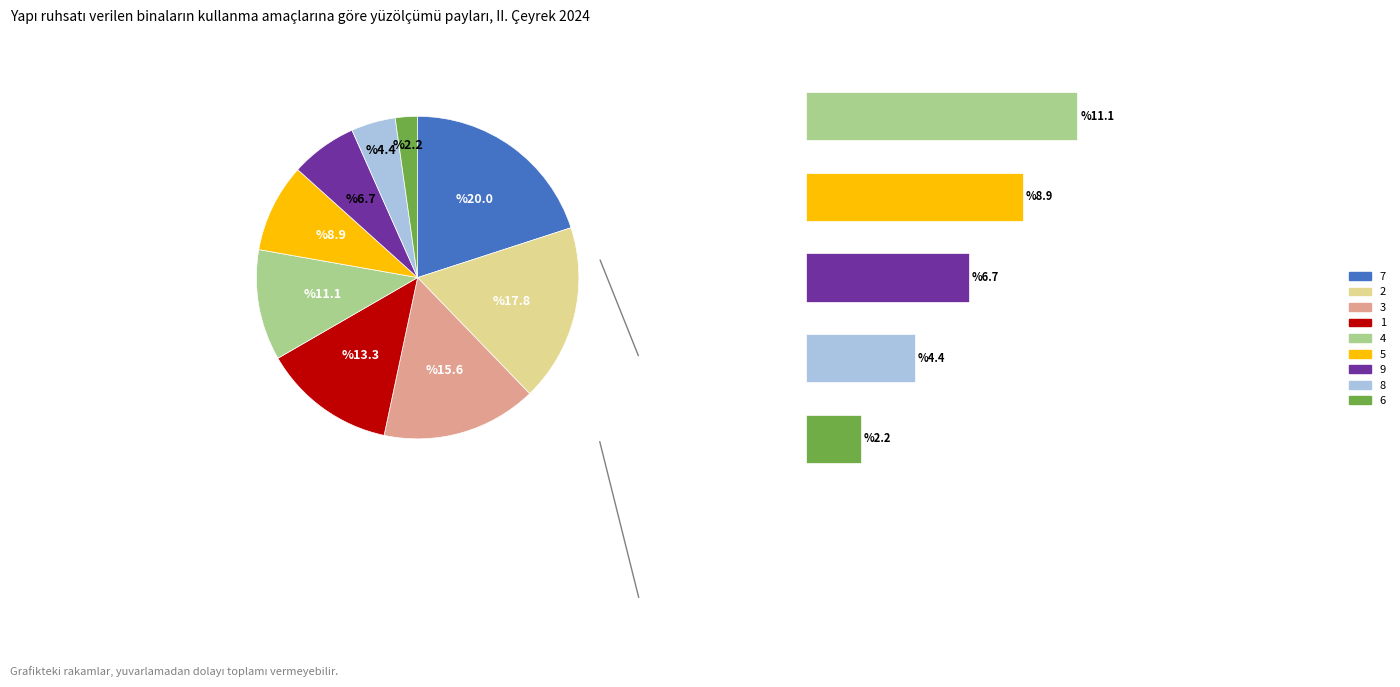

Which slice is the largest?

7